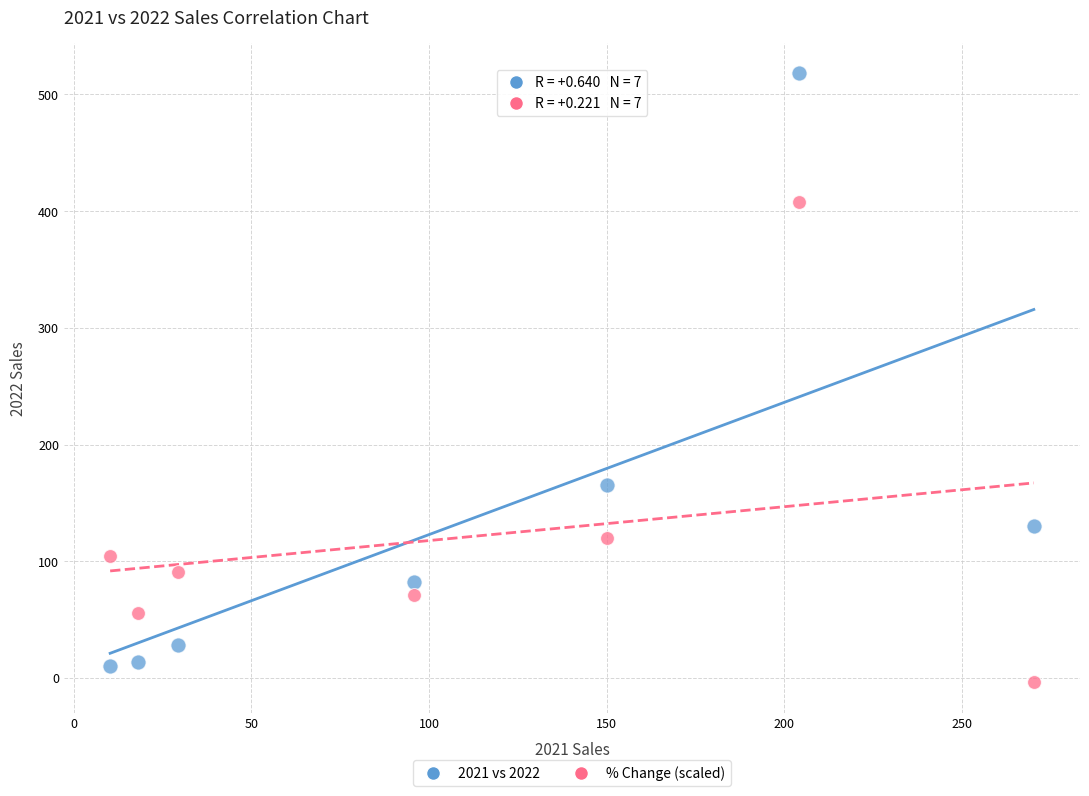

What are all the series names shown in the legend?

2021 vs 2022, % Change (scaled)